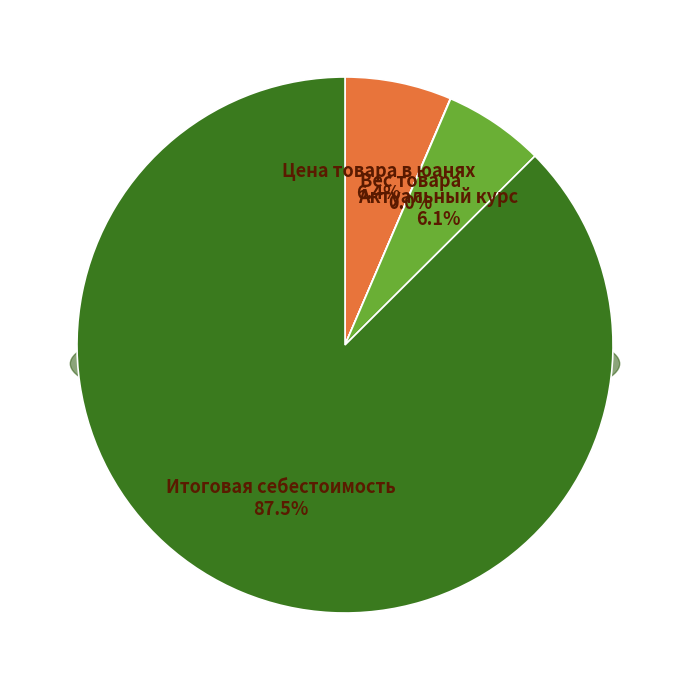

Between Вес товара and Итоговая себестоимость, which is larger?

Итоговая себестоимость